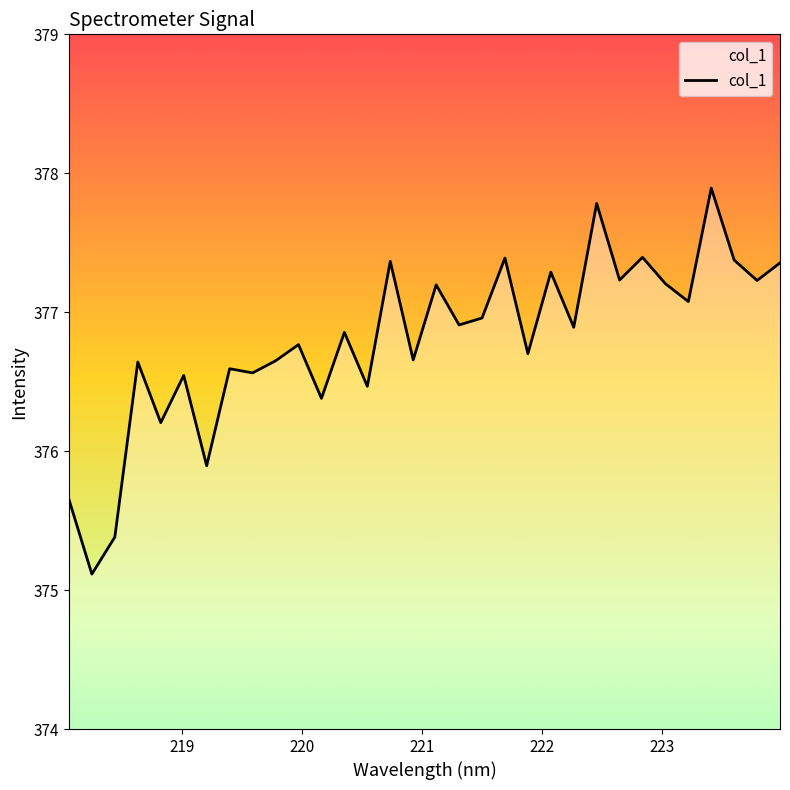

What is the greatest value displayed?

377.9